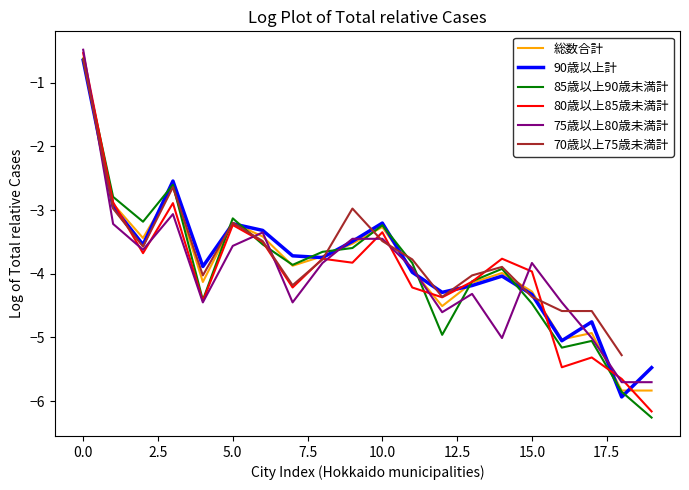

What is the label of the 19th point from the left?

18